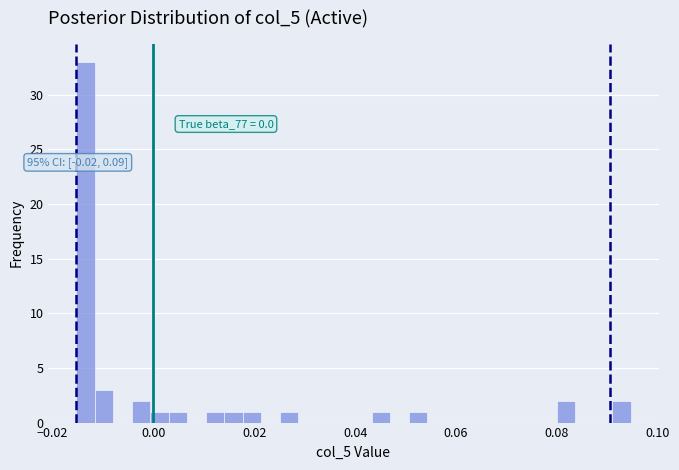

Read against the x-axis, roughly where is the centre of the tallest bar?

-0.014